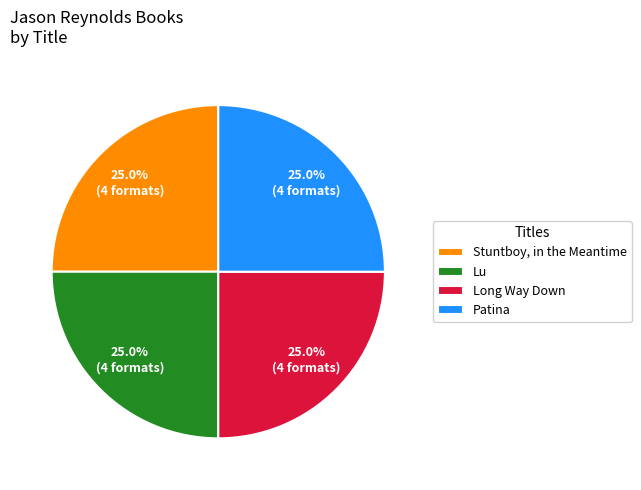

Is there a majority slice in this chart?

No